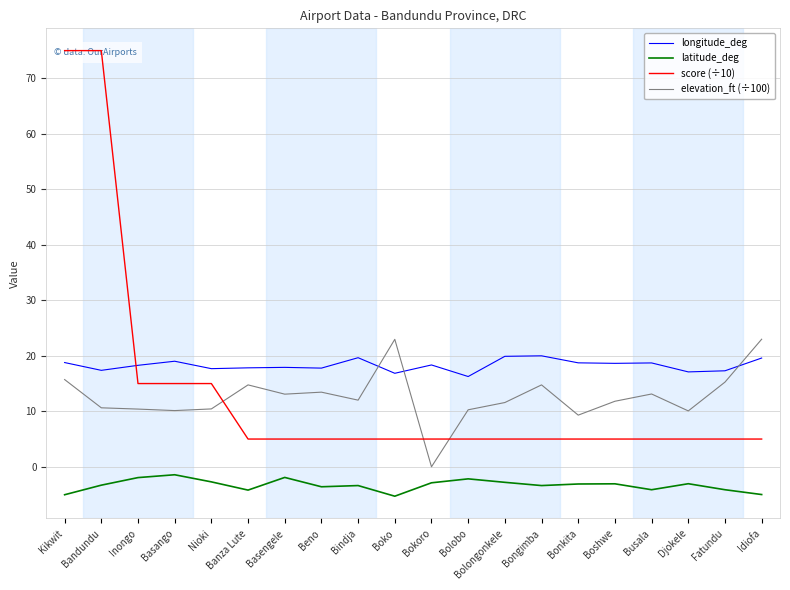

What is the smallest value displayed?

-5.3